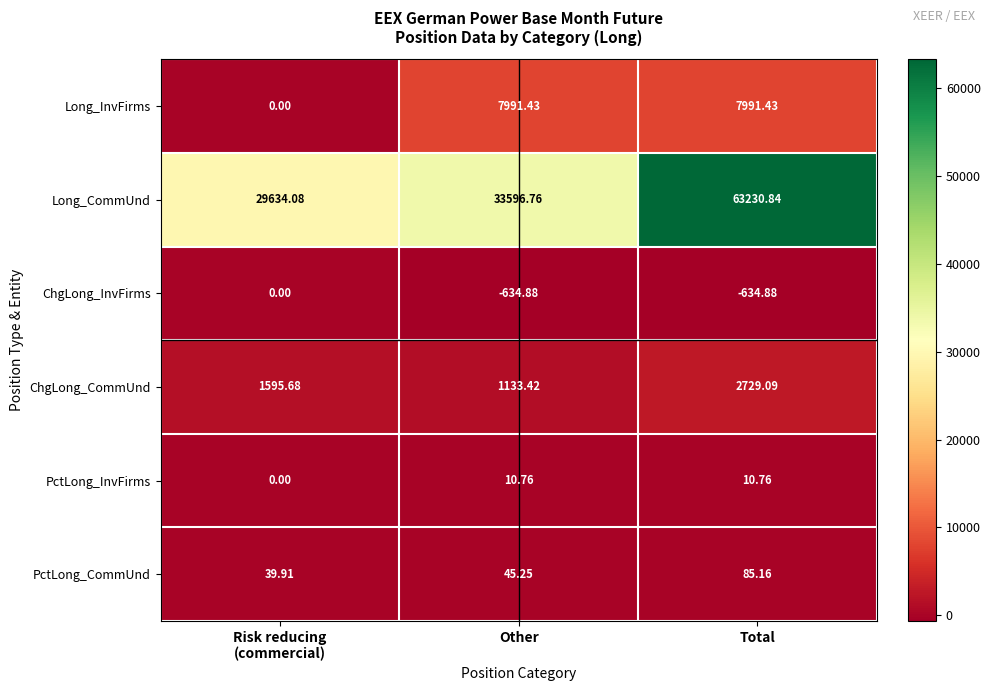

Between Other and Total, which series saw the biggest shift?

Long_CommUnd